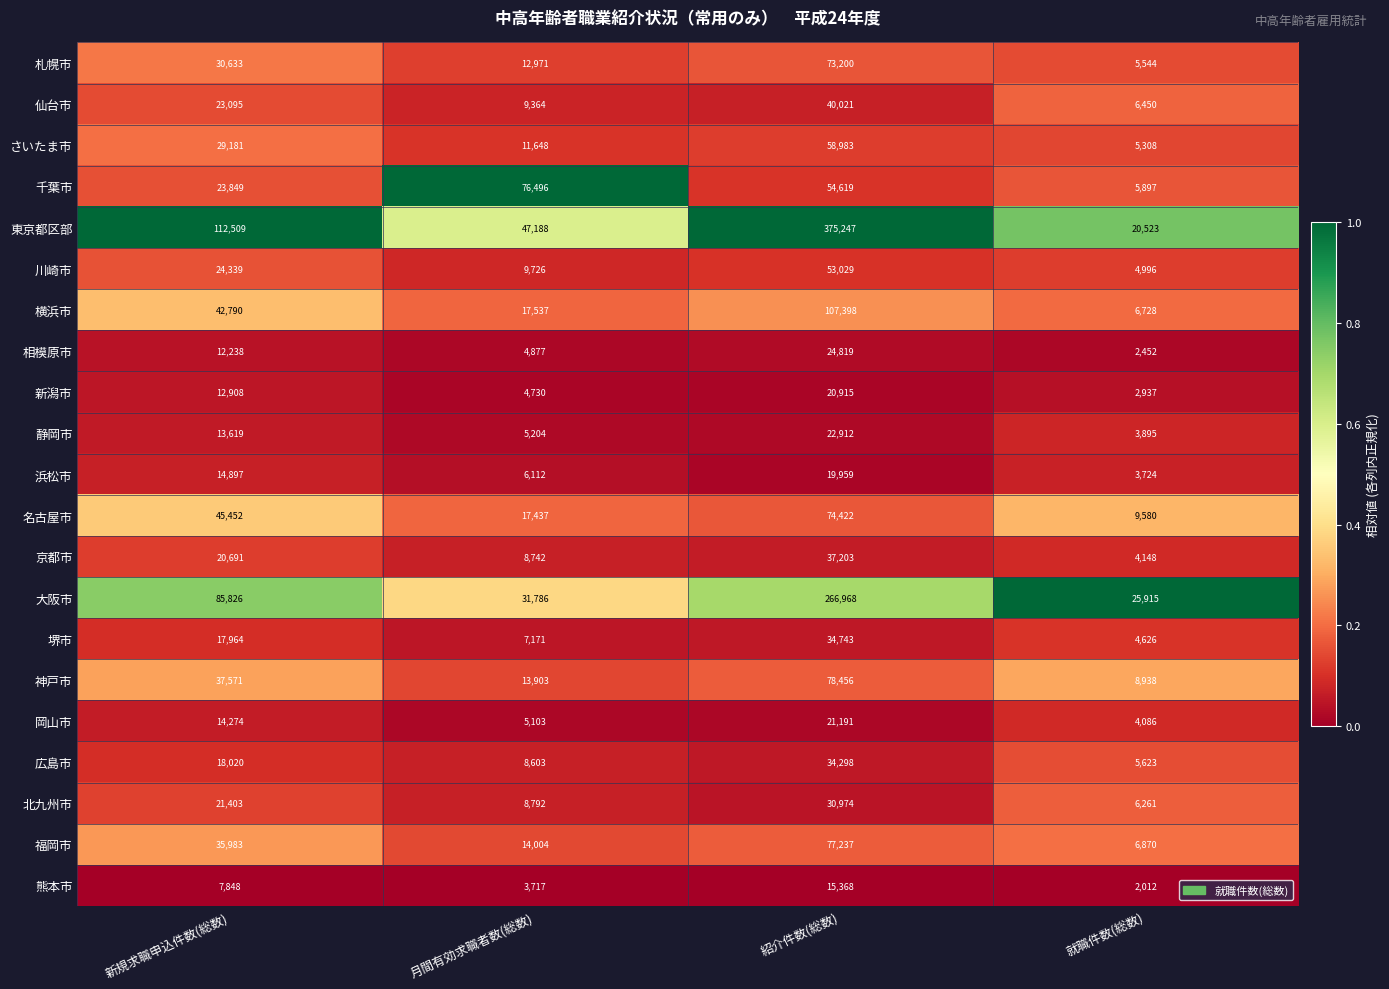

Is it true that 名古屋市 equals 74422 at 紹介件数(総数)?

True